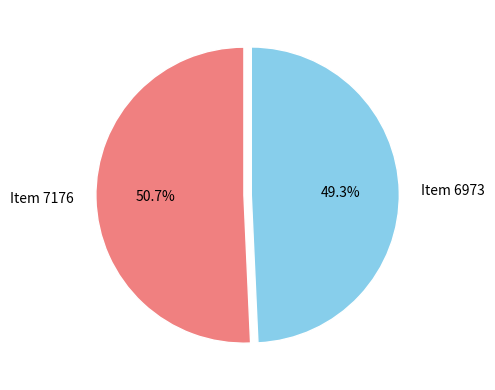

Does any single category account for the majority?

Yes